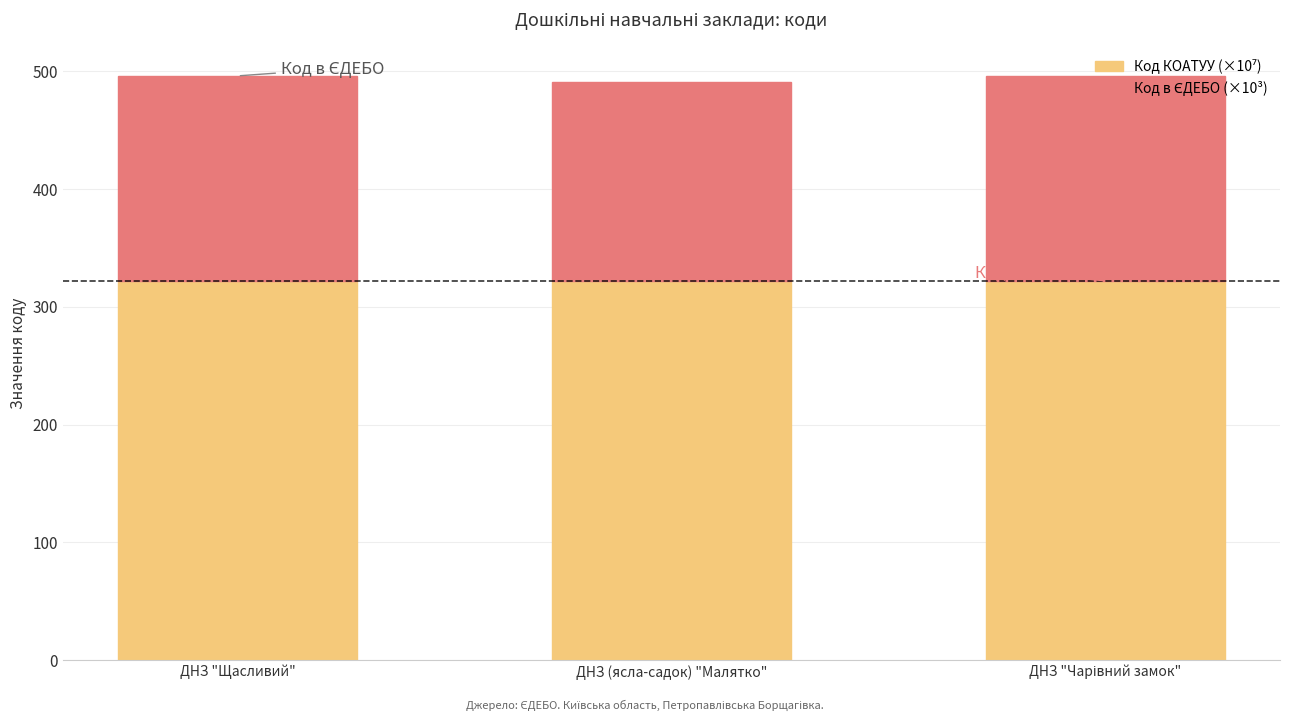

What is the total value across all series at ДНЗ (ясла-садок) "Малятко"?

491.4